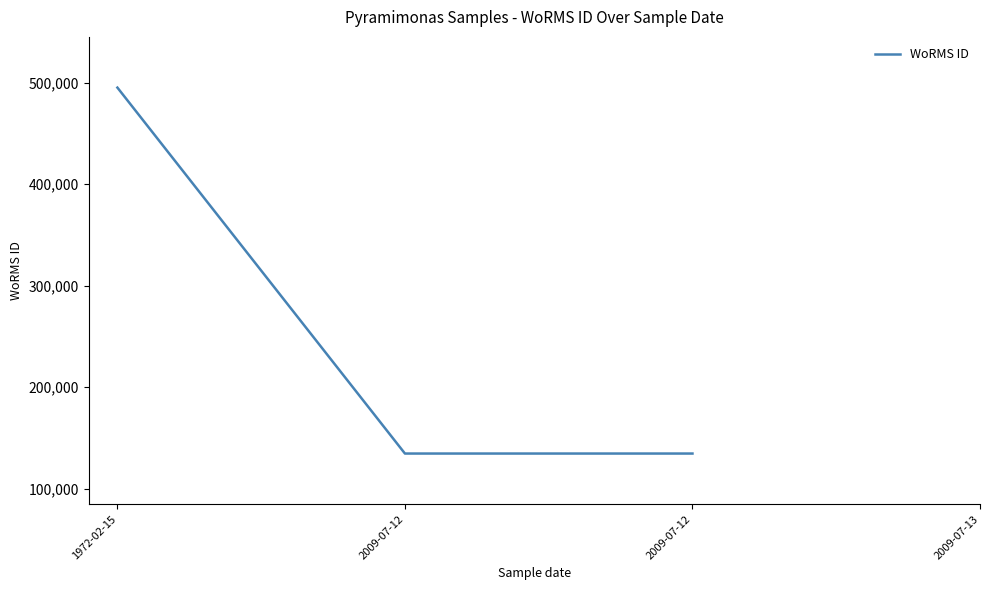

What is the difference between the maximum and minimum values?

360758